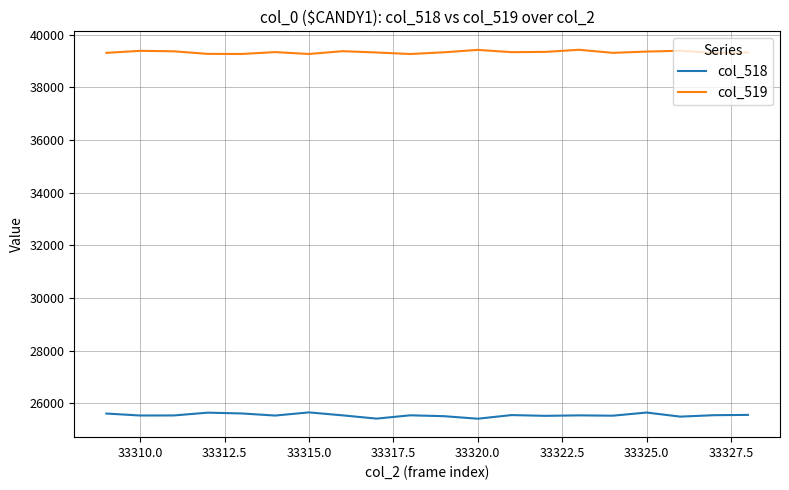

Which series has the largest total across all categories?

col_519